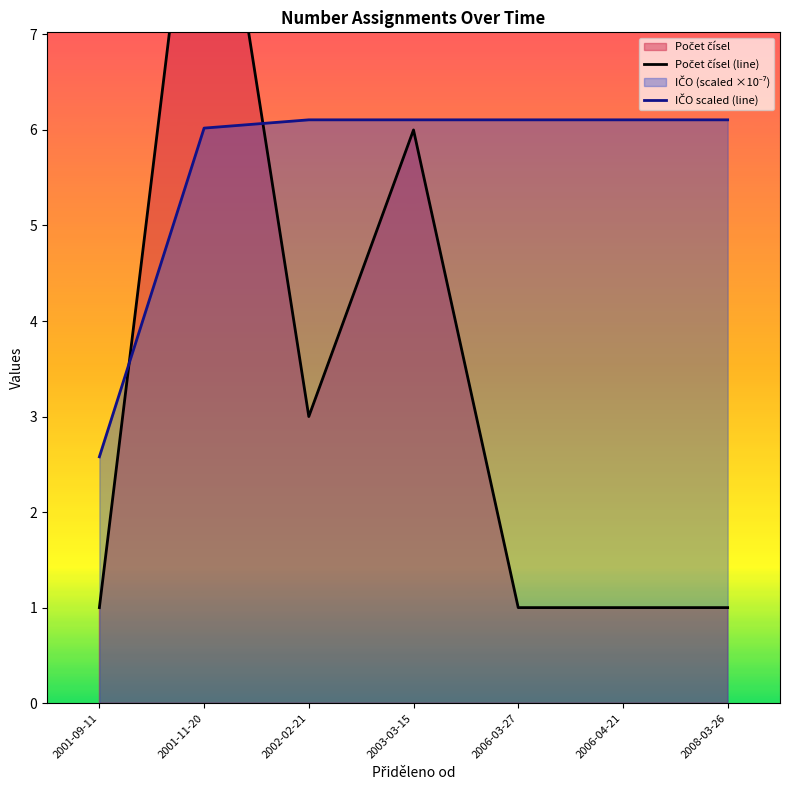

What is the difference between the highest and lowest values at 2006-03-27?

5.1